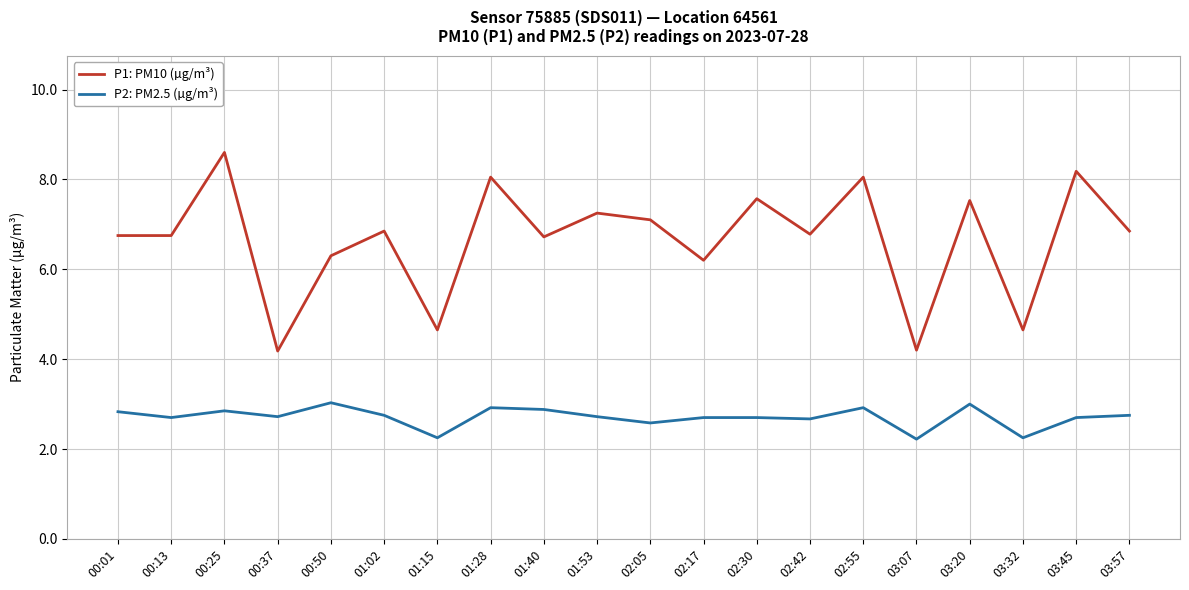

Where is P1: PM10 (µg/m³) nearest to the value 6?

02:17